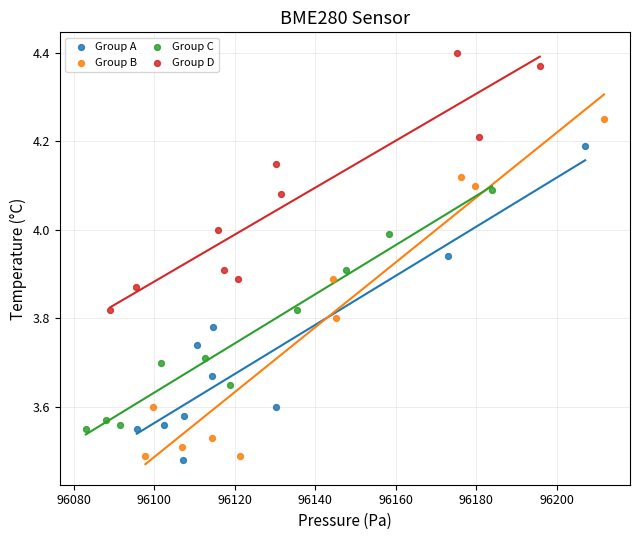

What are all the series names shown in the legend?

Group A, Group B, Group C, Group D